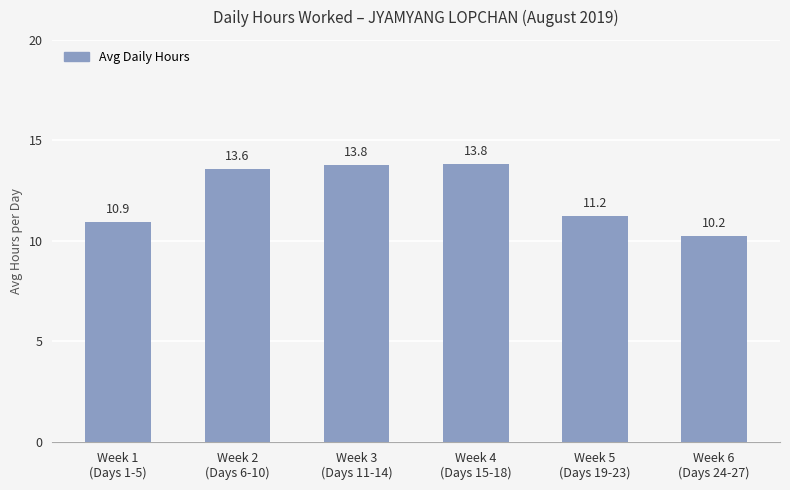

What is the approximate value at Week 3
(Days 11-14)?

13.8